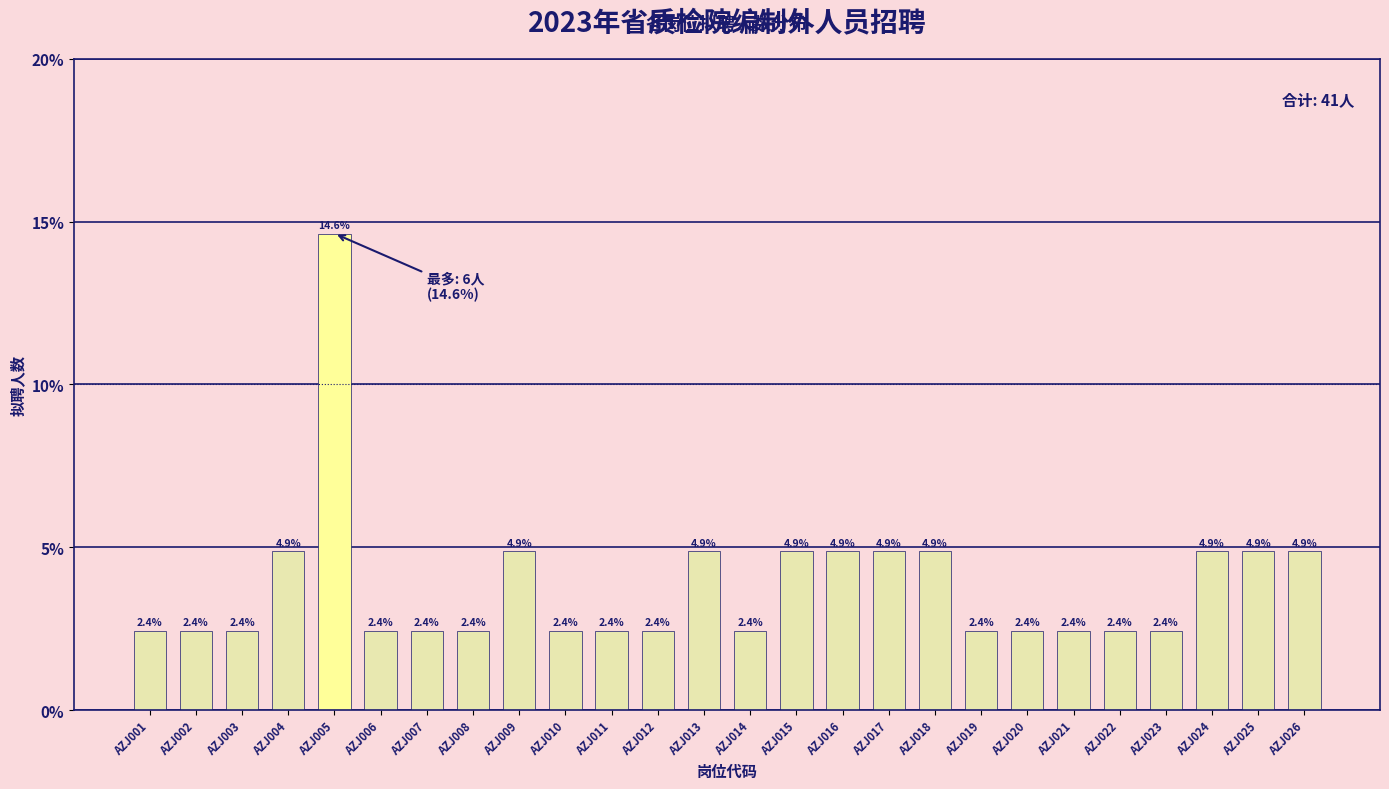

Reading right to left, transcribe all the data shown in this chart.

AZJ026=4.9	AZJ025=4.9	AZJ024=4.9	AZJ023=2.4	AZJ022=2.4	AZJ021=2.4	AZJ020=2.4	AZJ019=2.4	AZJ018=4.9	AZJ017=4.9	AZJ016=4.9	AZJ015=4.9	AZJ014=2.4	AZJ013=4.9	AZJ012=2.4	AZJ011=2.4	AZJ010=2.4	AZJ009=4.9	AZJ008=2.4	AZJ007=2.4	AZJ006=2.4	AZJ005=14.6	AZJ004=4.9	AZJ003=2.4	AZJ002=2.4	AZJ001=2.4